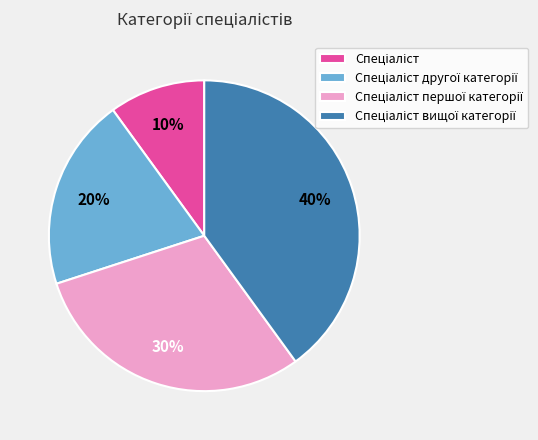

Count the number of slices in the pie.

4